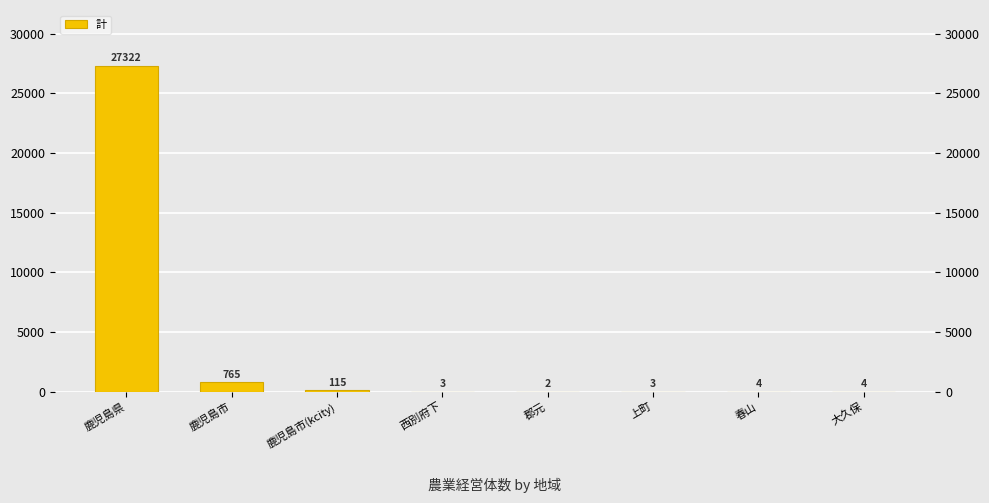

Which has a higher value, 郡元 or 春山?

春山